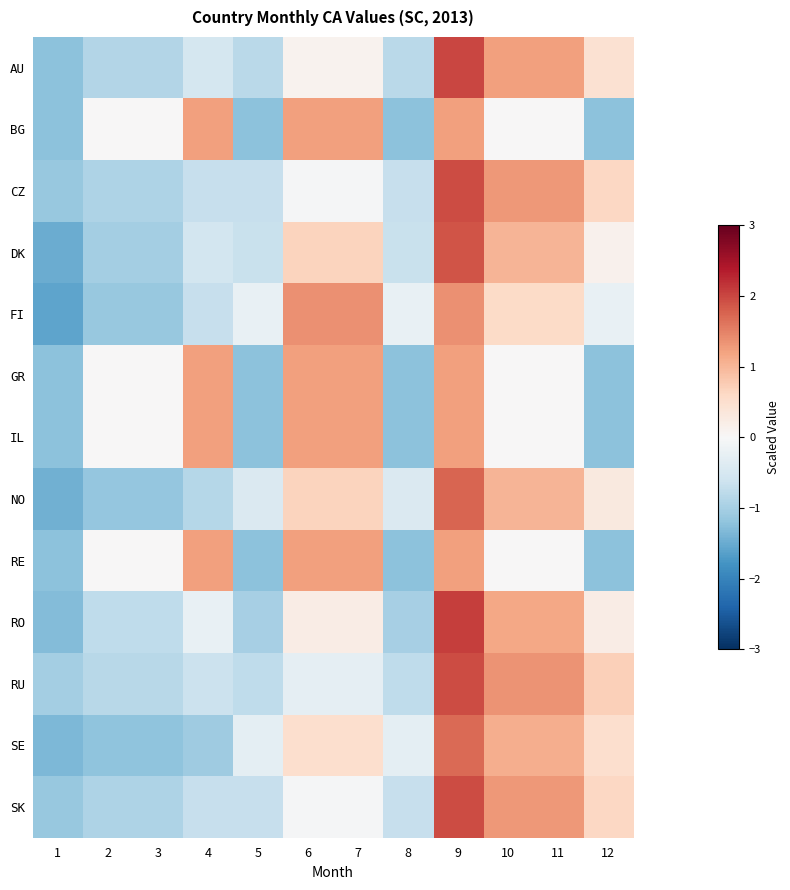

What is the total value across all series at 3?

-8.8